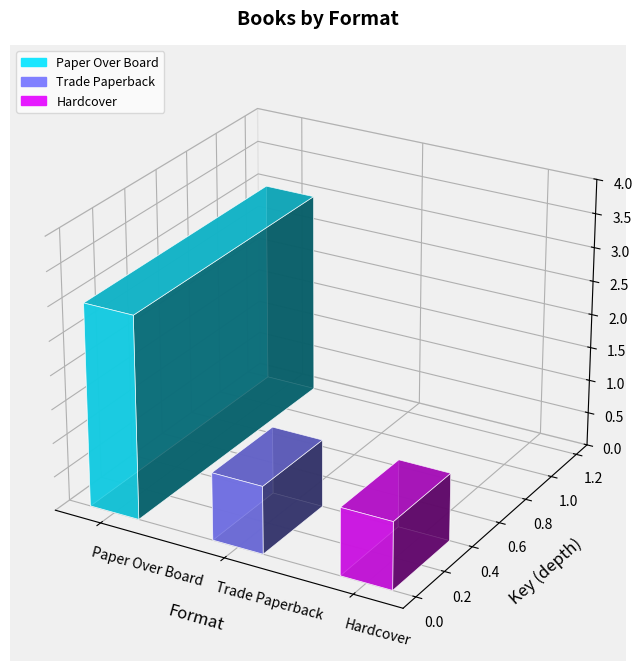

What is the label of the 3rd bar from the right?

Paper Over Board